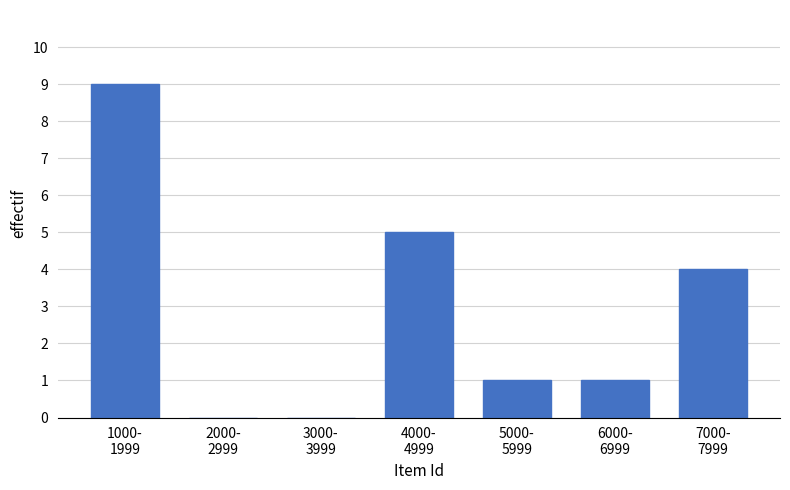

What is the sum of all values?

20